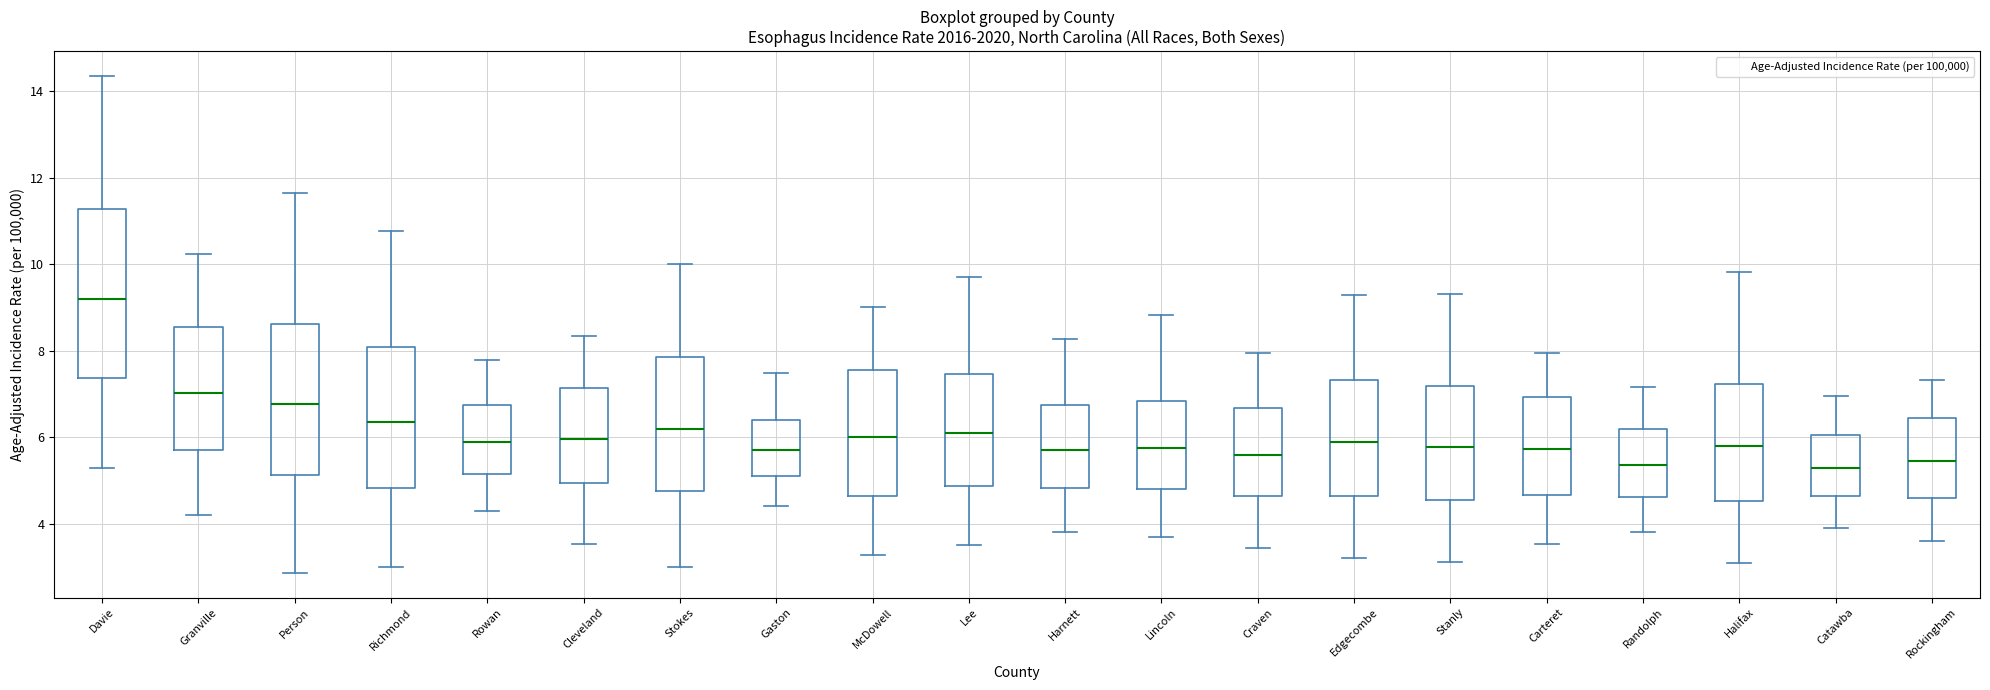

Which box is the tallest, from its lower edge to its upper edge?

Davie